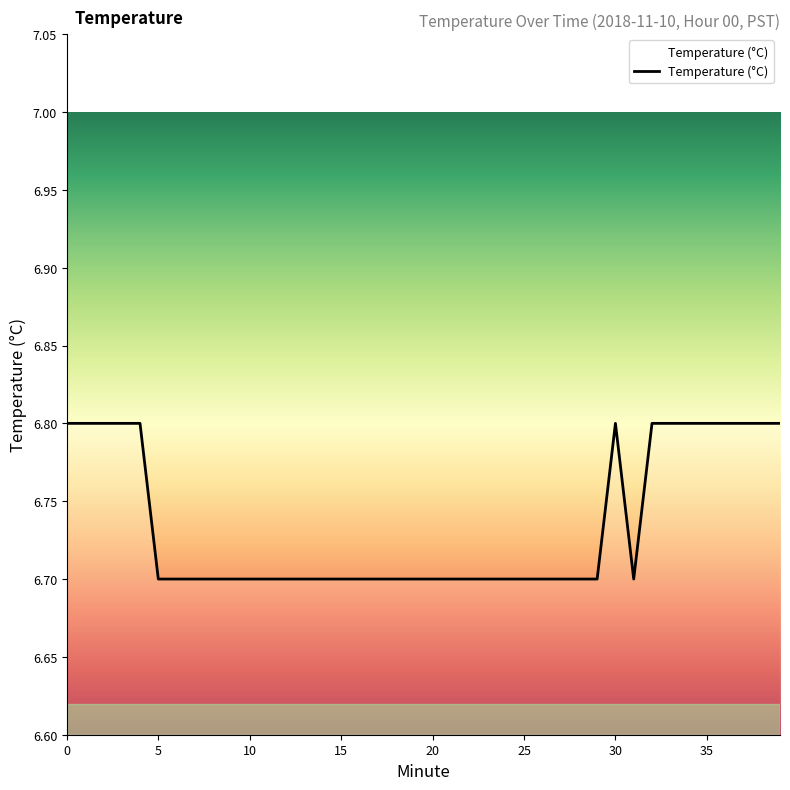

What is the greatest value displayed?

6.8